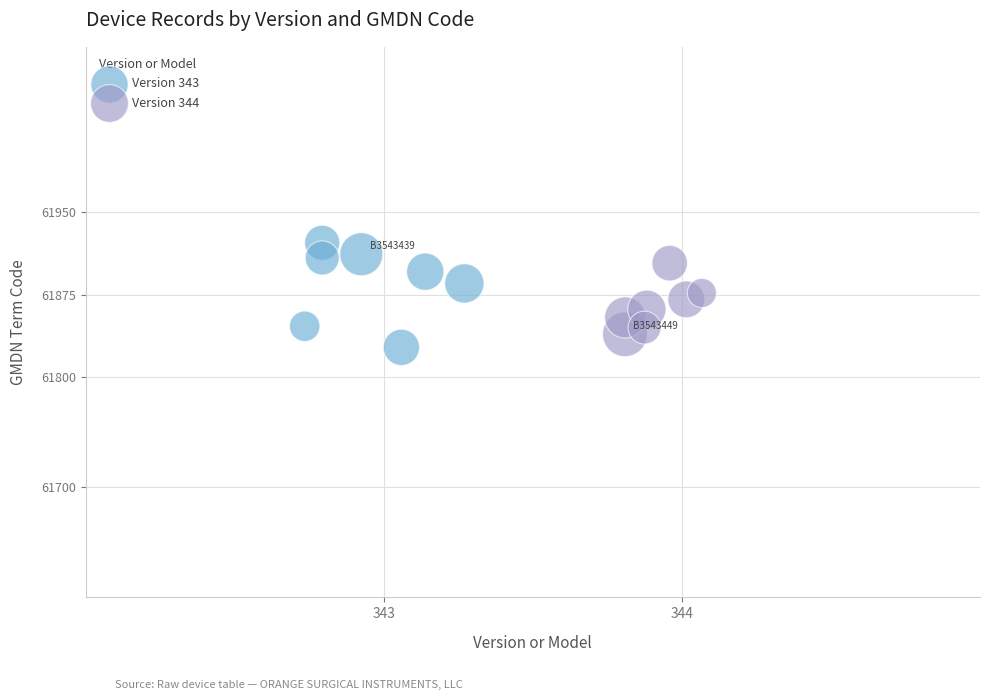

Which series contains the lowest Y value?

Version 343